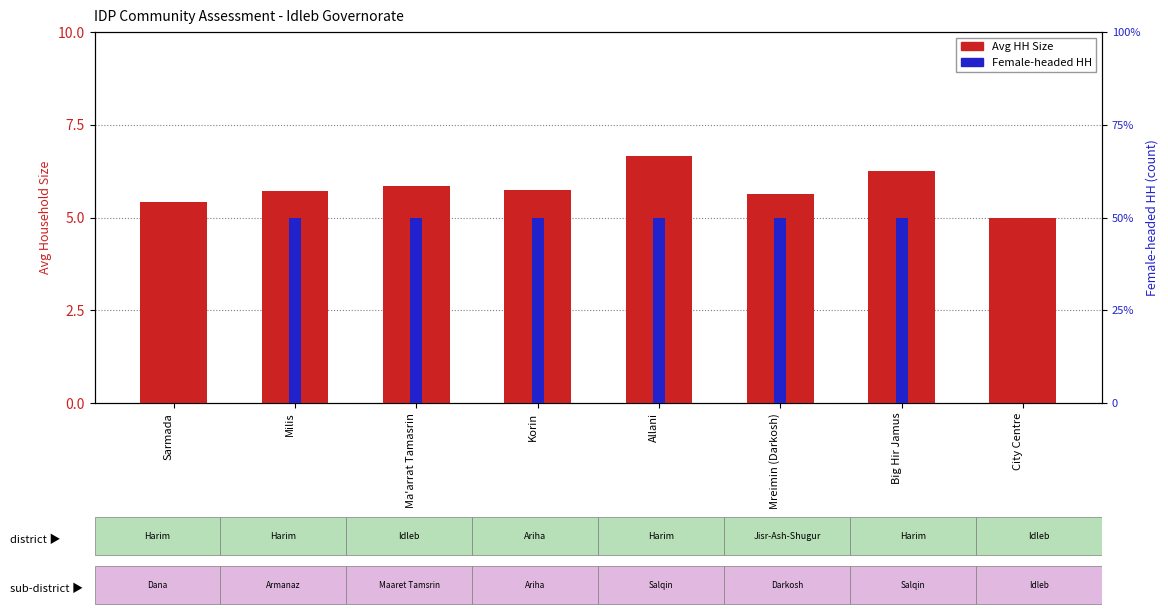

Count the number of data series in this chart.

2